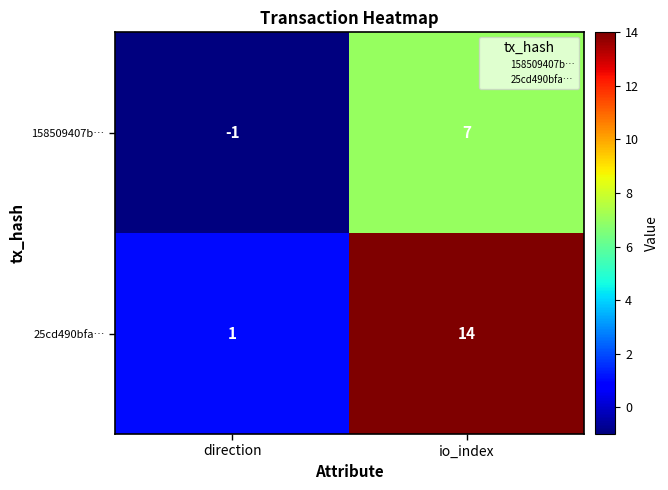

What is the spread (max minus min) of values at direction?

2